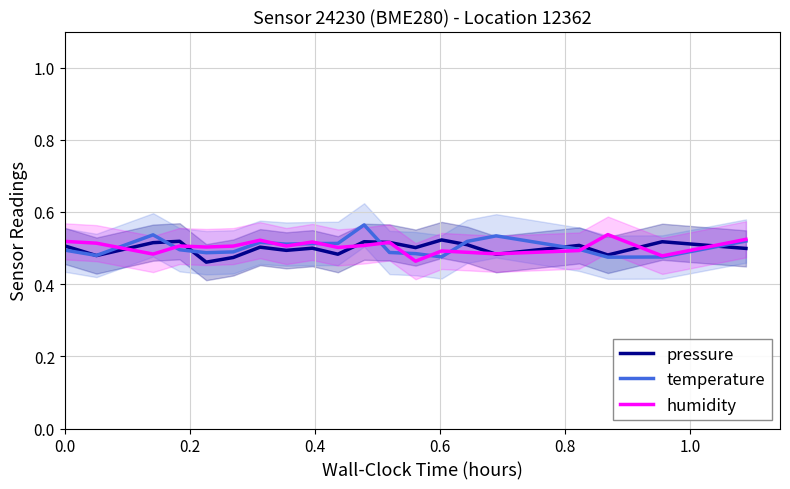

Which series has the largest range (max minus min)?

temperature